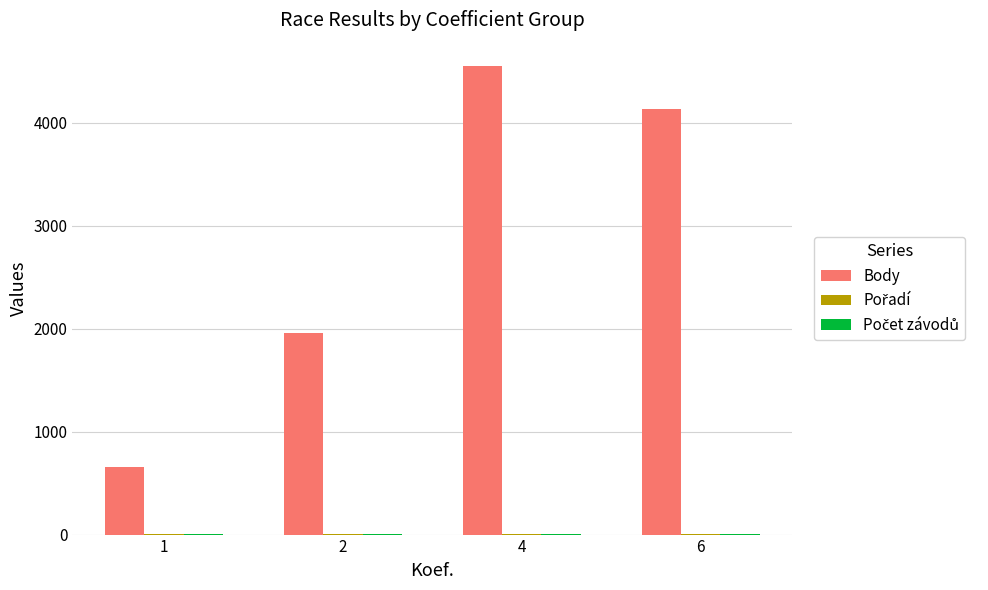

At which category is the sum across all series the highest?

4